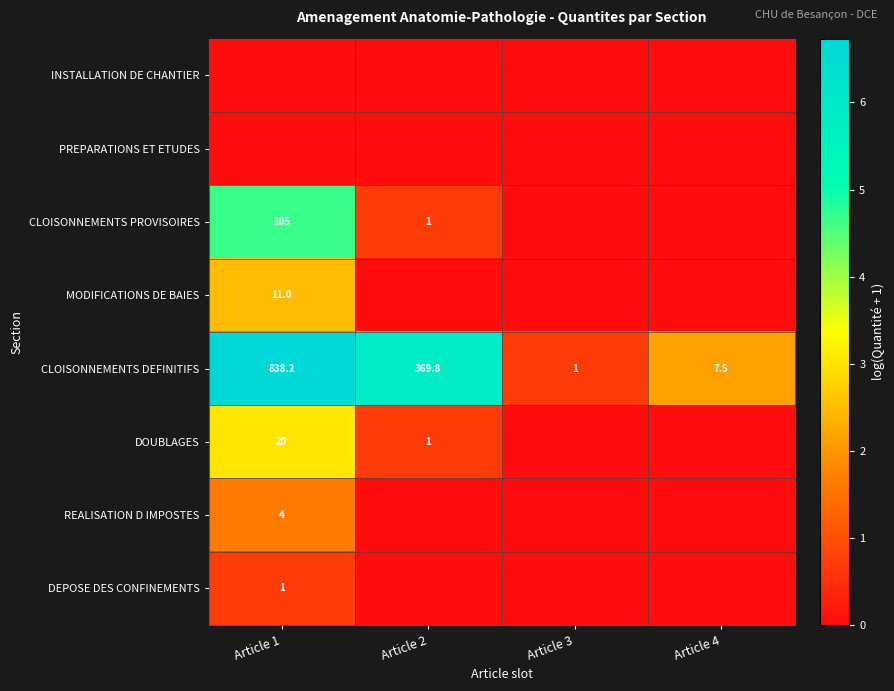

Is it true that MODIFICATIONS DE BAIES equals 15.5 at Article 1?

False